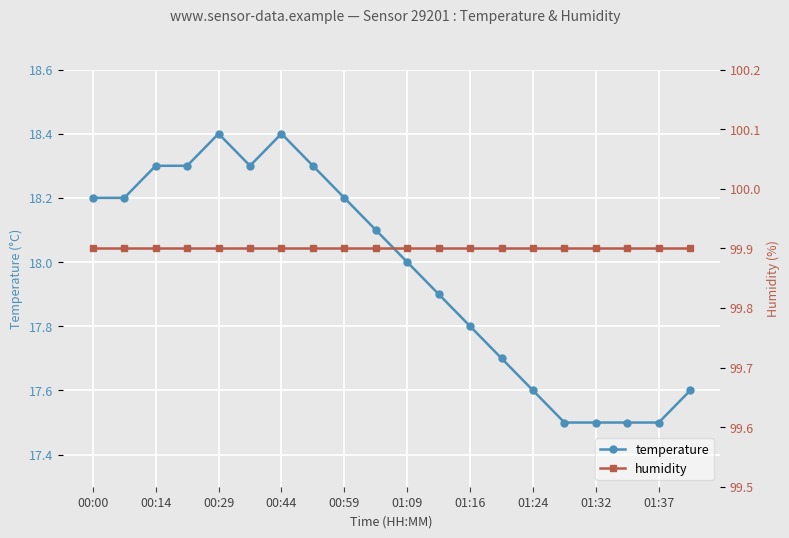

True or false: temperature has a value of 17.5 at 15.

True